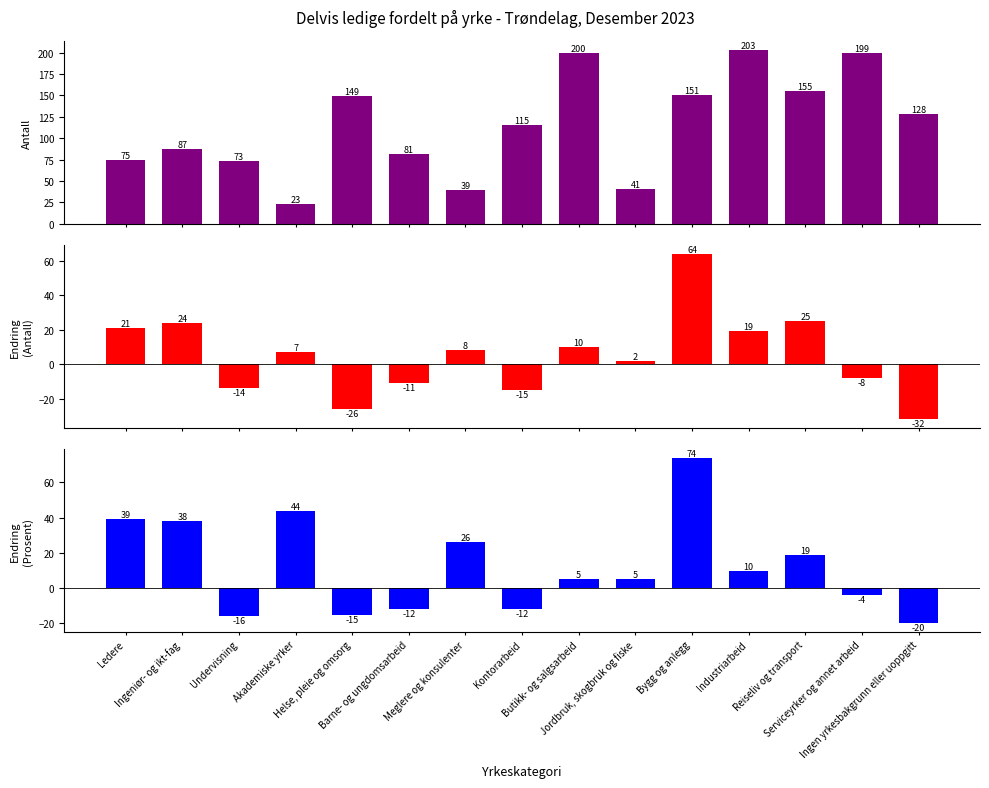

How many values in the Antall series exceed 115?

7